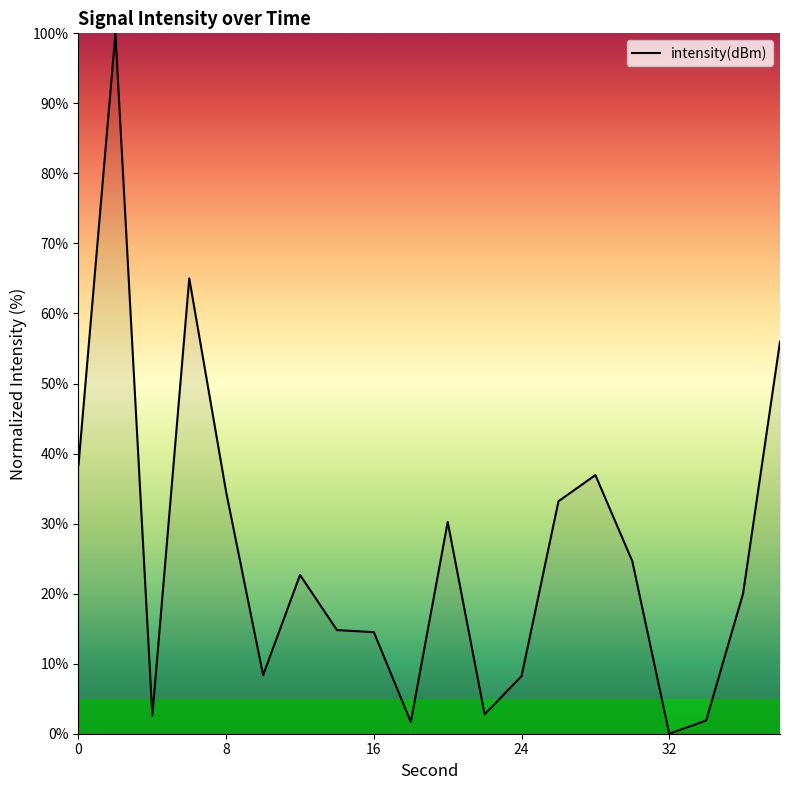

How many distinct data groups are displayed?

1